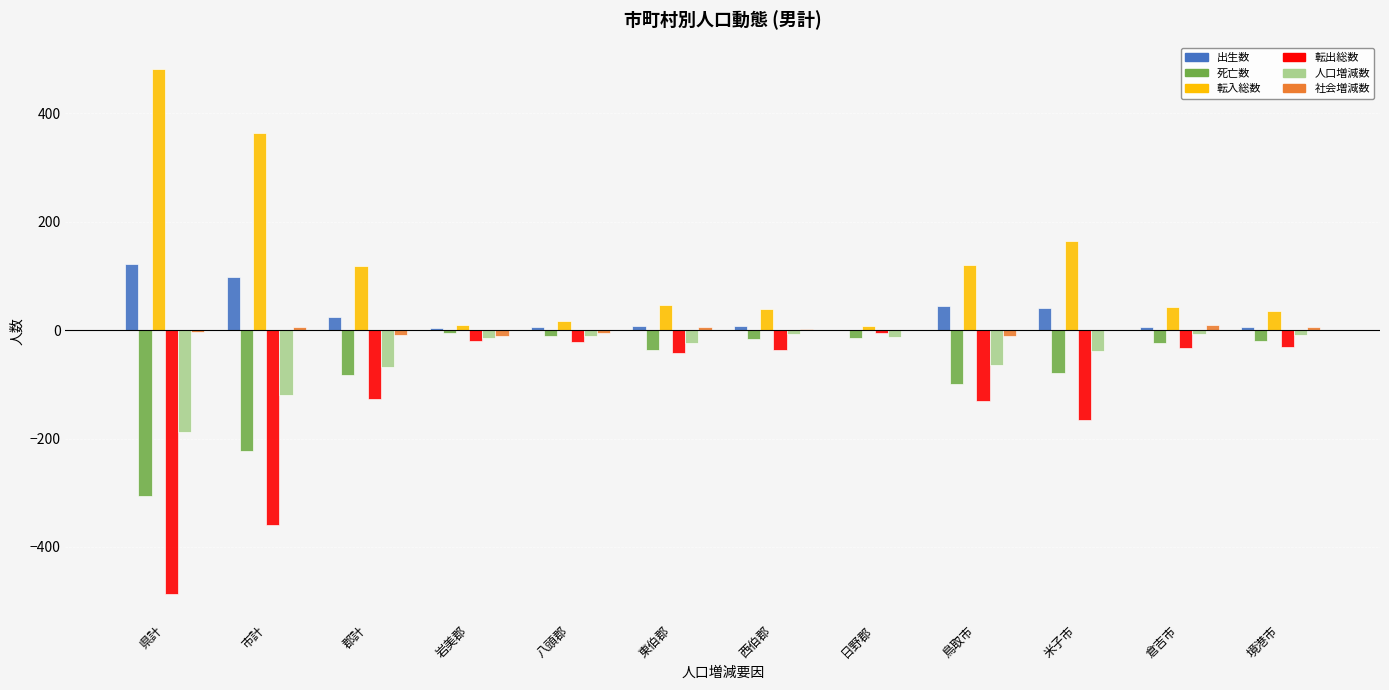

What is the difference between the 人口増減数 values at 郡計 and 鳥取市?

3